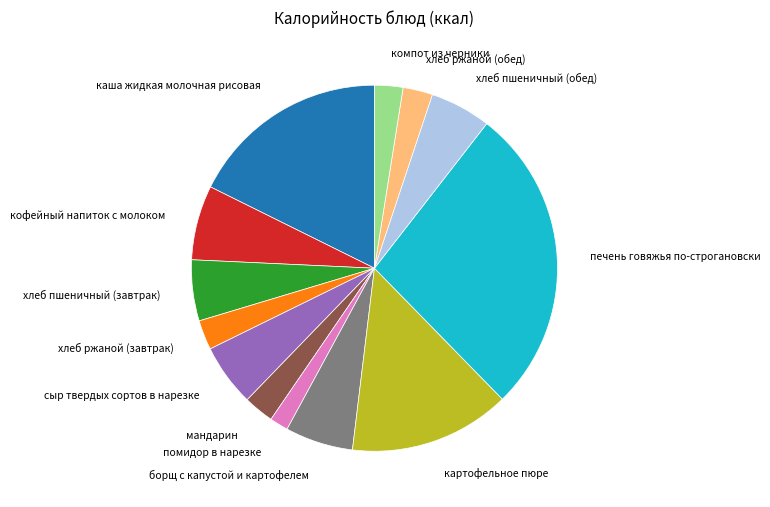

Which slice is the smallest?

помидор в нарезке